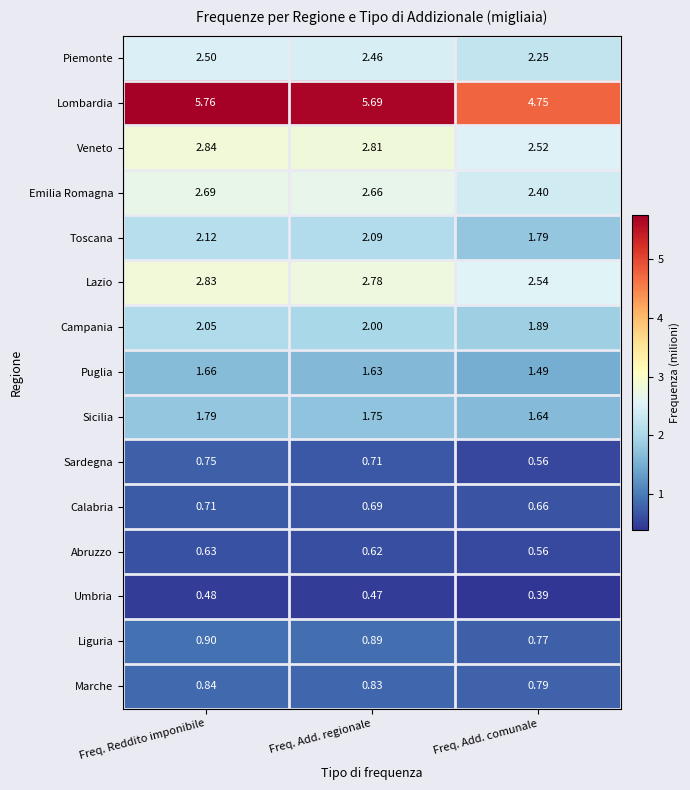

At which category does the chart reach its minimum across all series?

Freq. Add. comunale